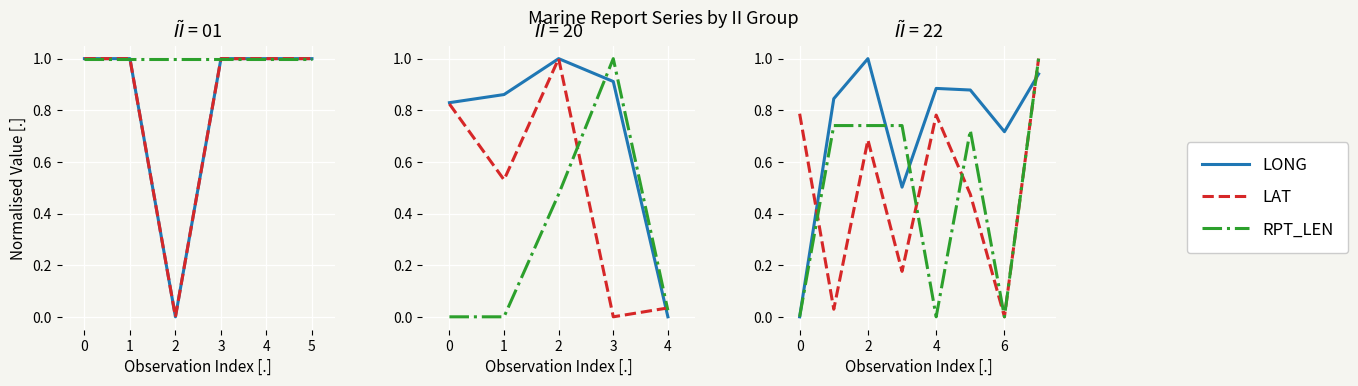

How many series are shown in this chart?

3